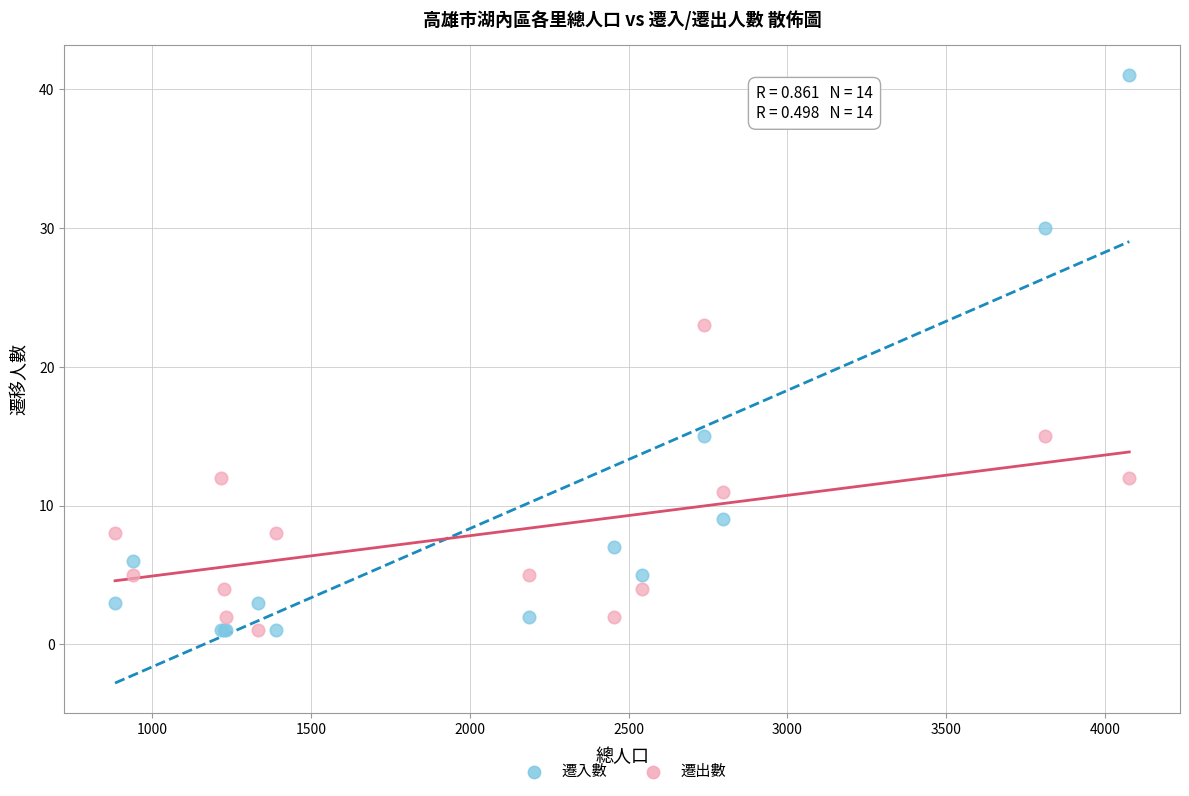

What is the X range (max minus min) for the scatter plot?

3192